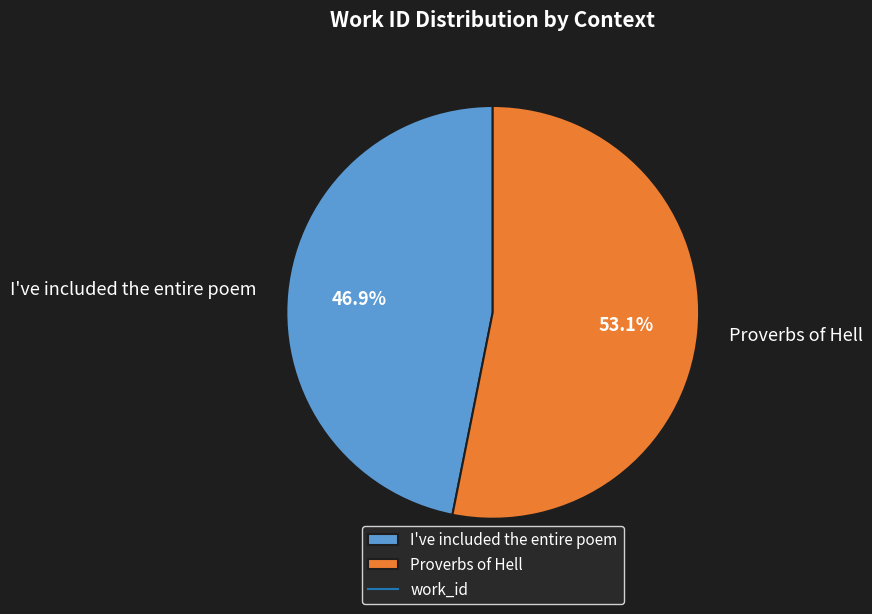

Rank the categories by value from lowest to highest.

I've included the entire poem, Proverbs of Hell